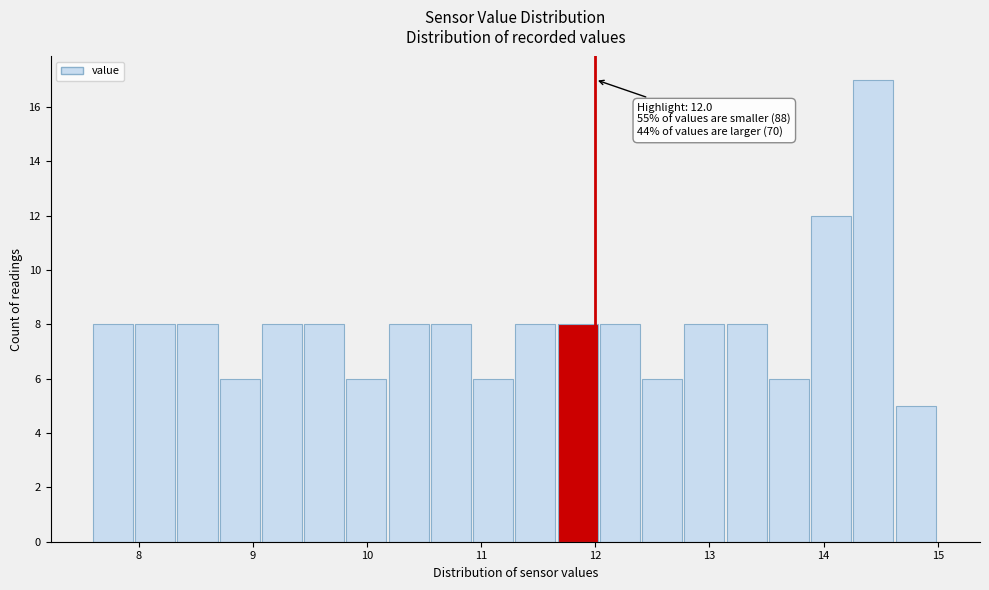

Read against the x-axis, roughly where is the centre of the tallest bar?

14.4